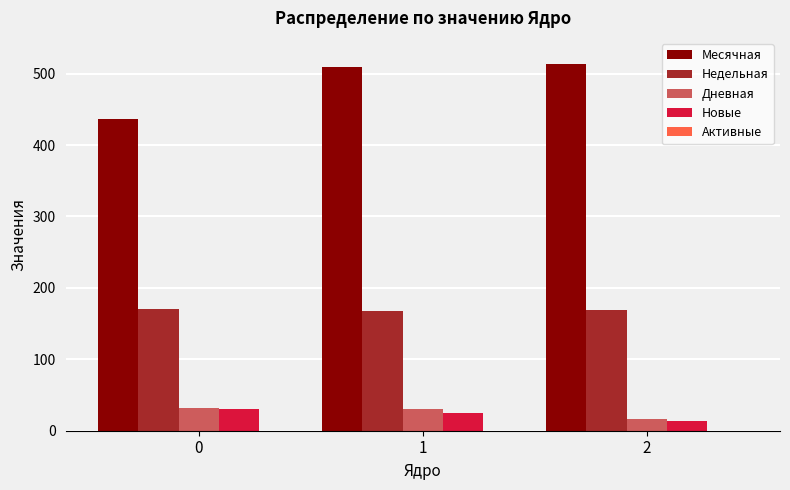

Does the chart contain stacked bars?

No